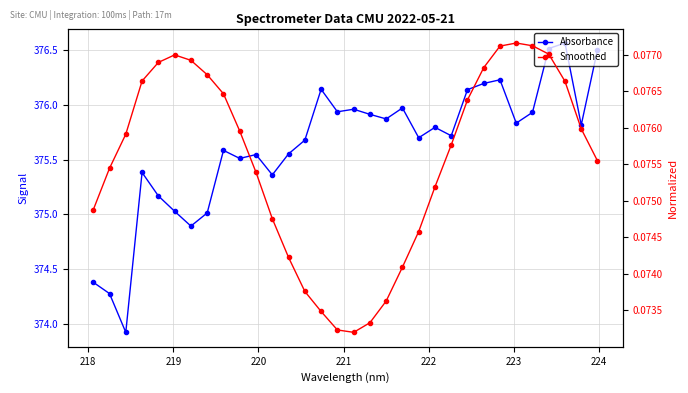

Is the value of Absorbance at 30 greater than the value of Smoothed at 20?

Yes